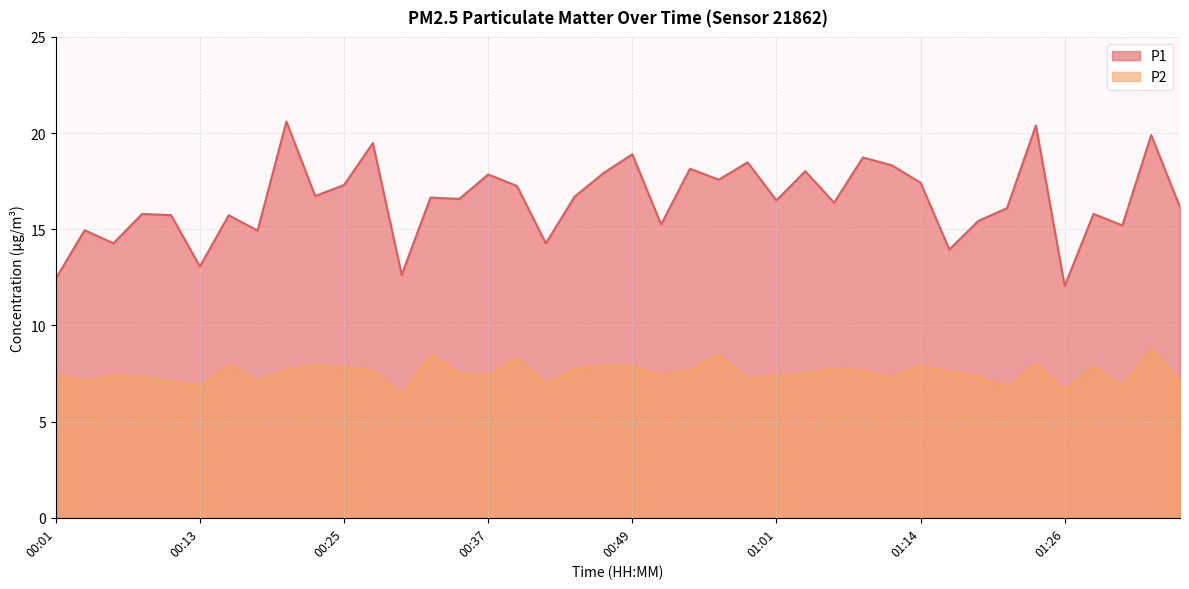

Is the value of P2 at 00:01 greater than the value of P1 at 01:26?

No